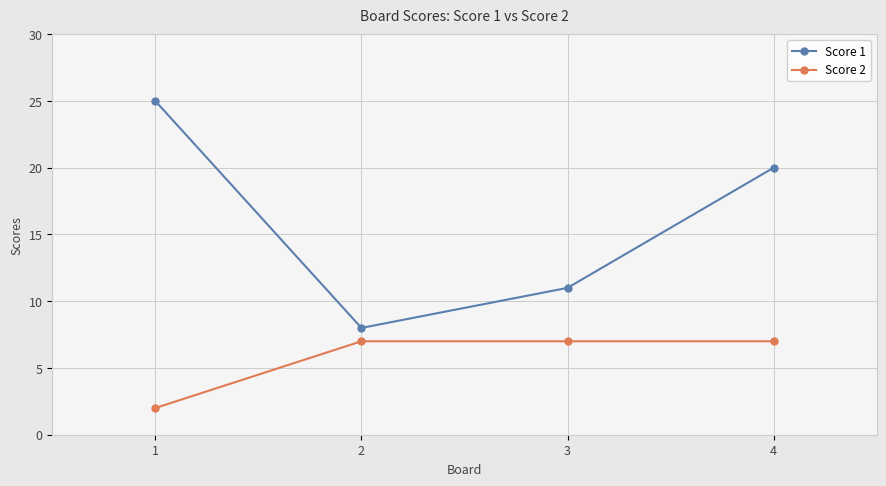

What is the sum of the Score 1 values at 1 and 4?

45